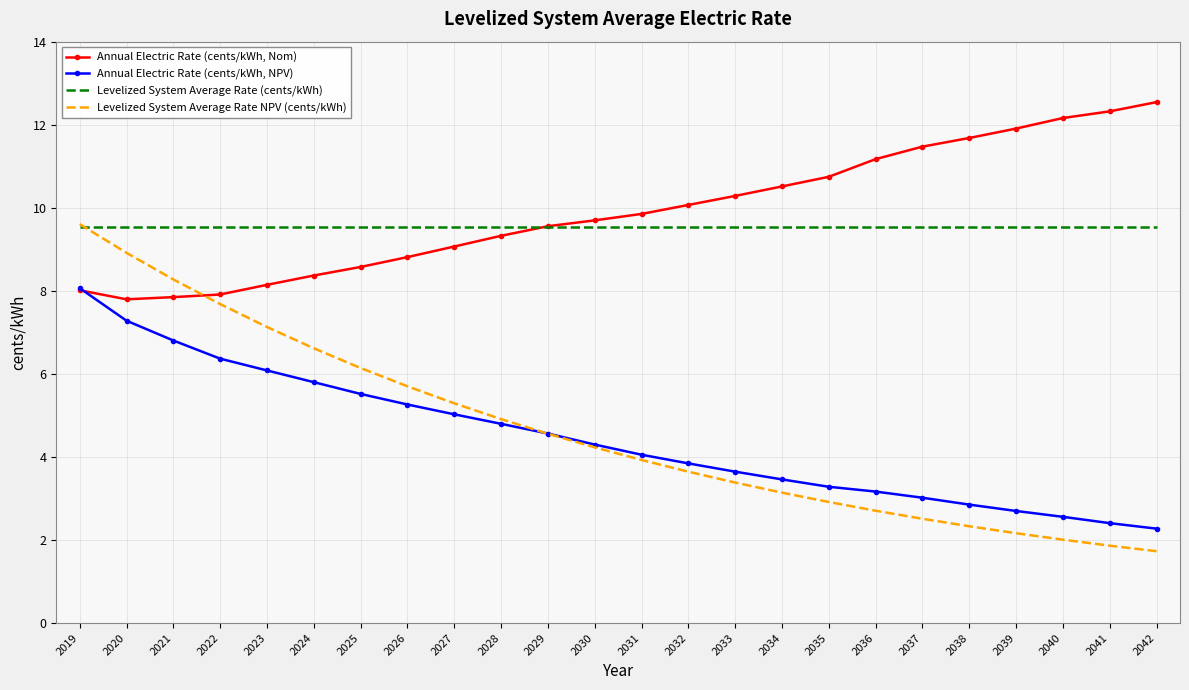

What is the sum of all Annual Electric Rate (cents/kWh, Nom) values?

237.8